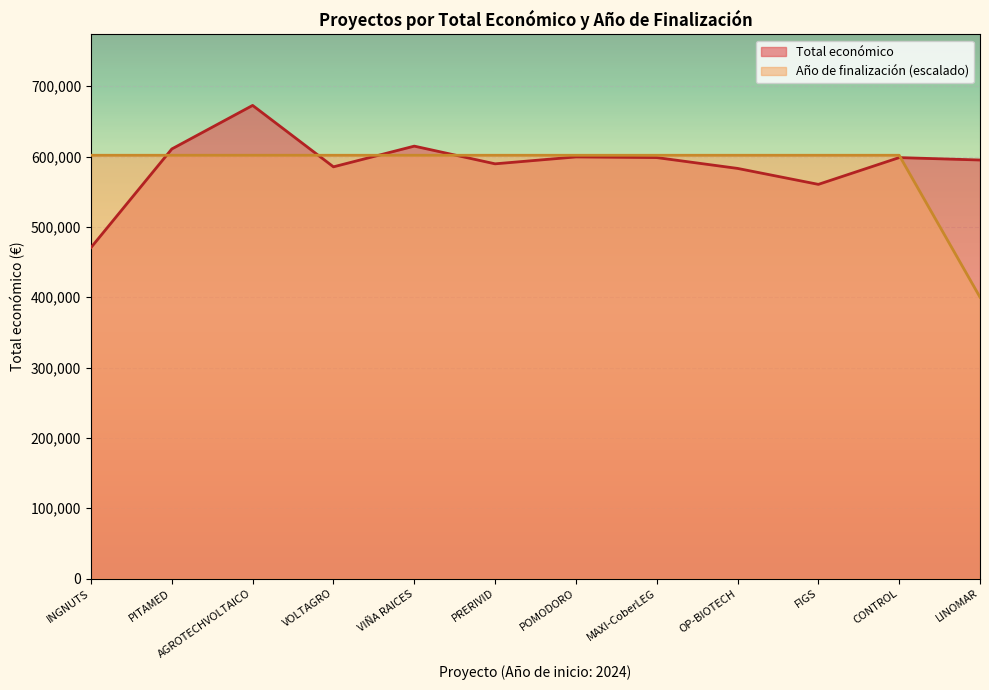

Reading right to left, transcribe all the data shown in this chart.

Total económico: LINOMAR=595173.0	CONTROL=598597.0	FIGS=560529.0	OP-BIOTECH=583223.0	MAXI-CoberLEG=598609.0	POMODORO=599540.0	PRERIVID=589731.0	VIÑA RAICES=614907.0	VOLTAGRO=585460.0	AGROTECHVOLTAICO=672807.0	PITAMED=610889.0	INGNUTS=470675.0
Año de finalización: LINOMAR=400073.8	CONTROL=601915.8	FIGS=601915.8	OP-BIOTECH=601915.8	MAXI-CoberLEG=601915.8	POMODORO=601915.8	PRERIVID=601915.8	VIÑA RAICES=601915.8	VOLTAGRO=601915.8	AGROTECHVOLTAICO=601915.8	PITAMED=601915.8	INGNUTS=601915.8